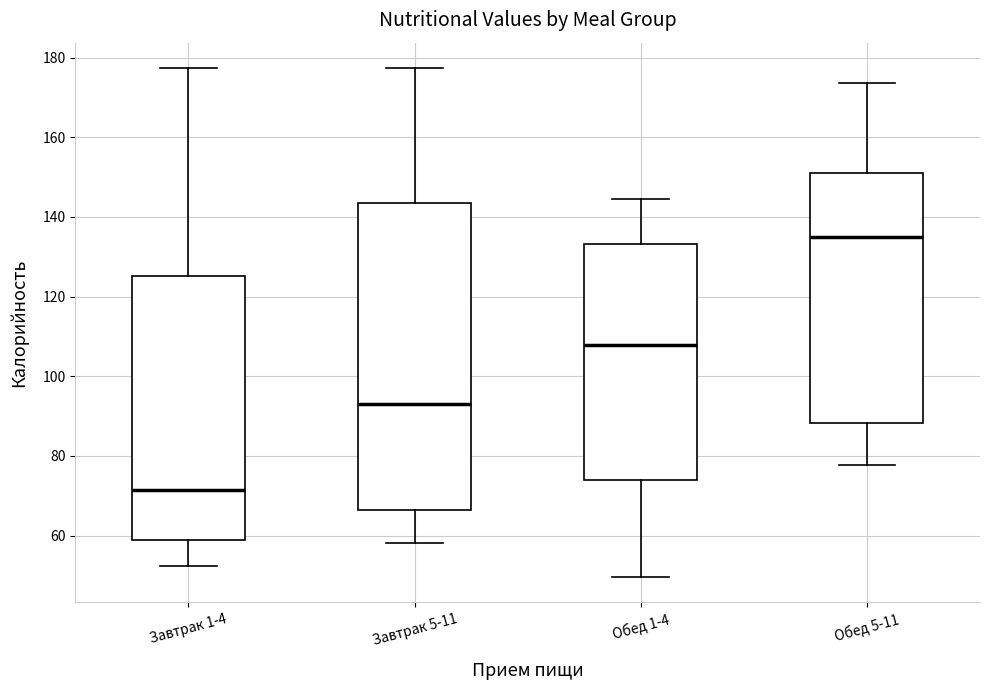

Reading left to right, transcribe this box plot: for each box, give where its median line is, the range the box spans, and where its two whiskers end, as read against the y-axis. The values are not printed on the chart, so give them approximately, as read against the axis.

Завтрак 1-4: median 72, box 58 to 126, whiskers 52 to 178
Завтрак 5-11: median 94, box 66 to 144, whiskers 58 to 178
Обед 1-4: median 108, box 74 to 134, whiskers 50 to 144
Обед 5-11: median 134, box 88 to 152, whiskers 78 to 174